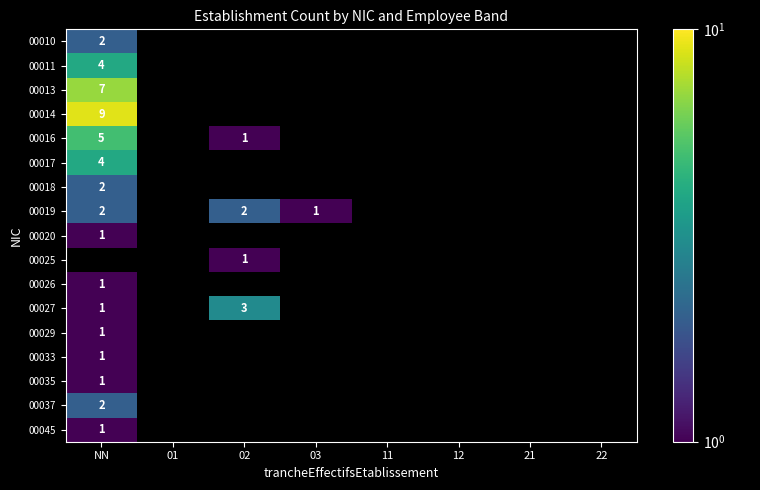

Is it true that 00017 equals 1 at NN?

False